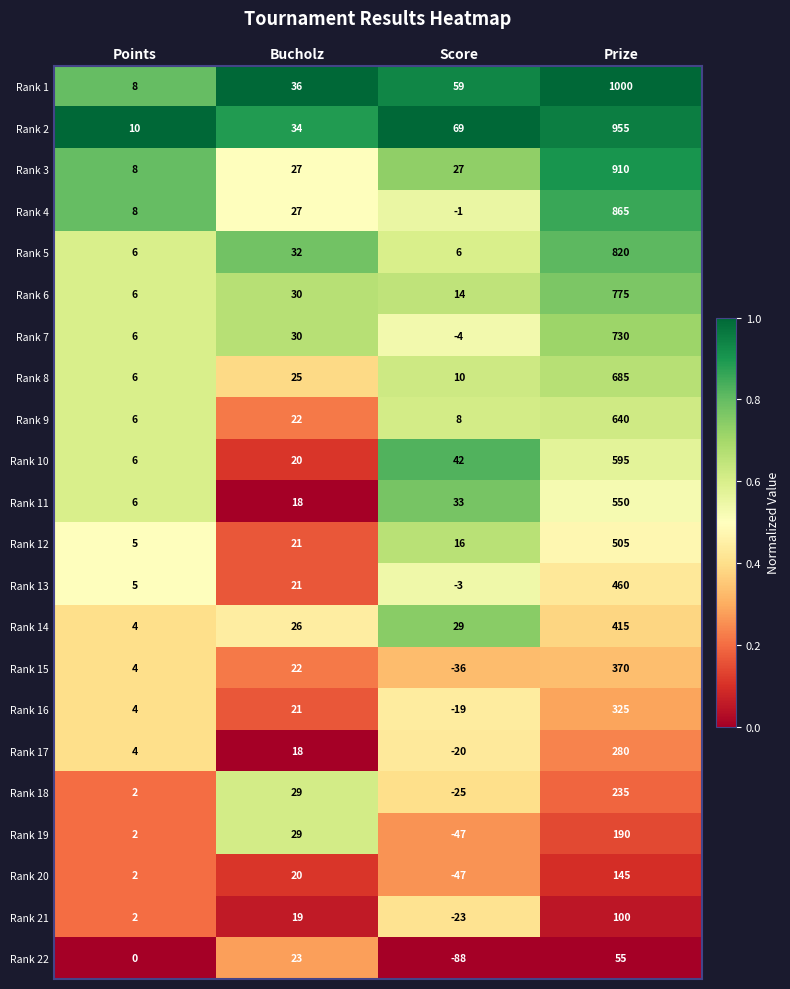

What is the sum of all Rank 6 values?

825